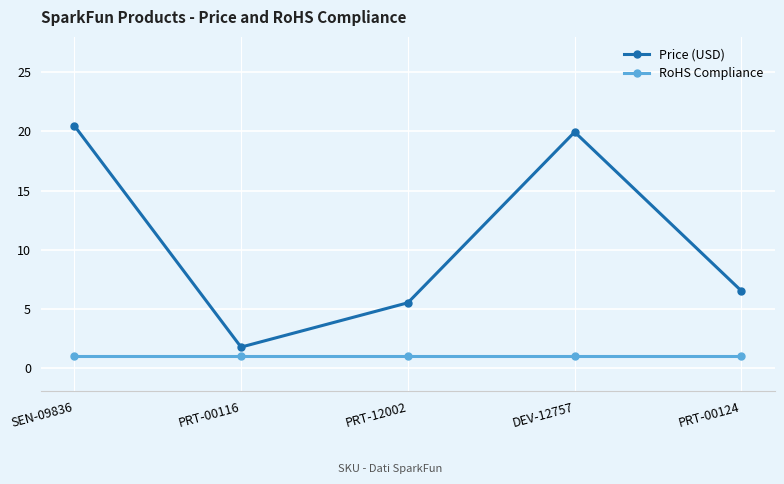

List the series in order of their overall mean, lowest first.

RoHS Compliance, Price (USD)